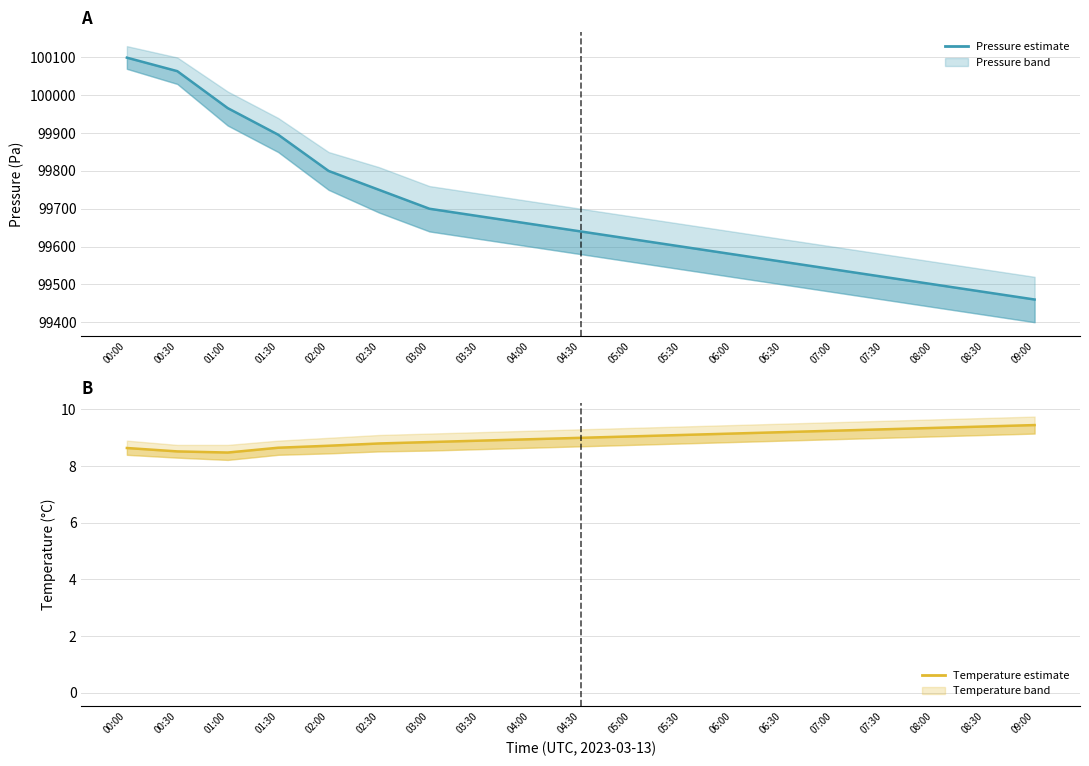

Where is temperature nearest to the value 8?

01:00